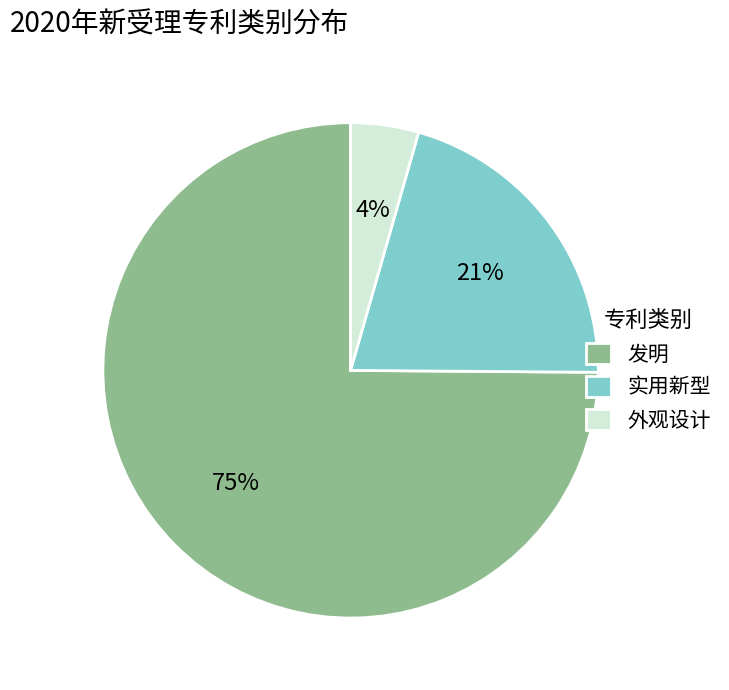

To the nearest percent, what is the combined percentage of 实用新型 and 发明?

96%